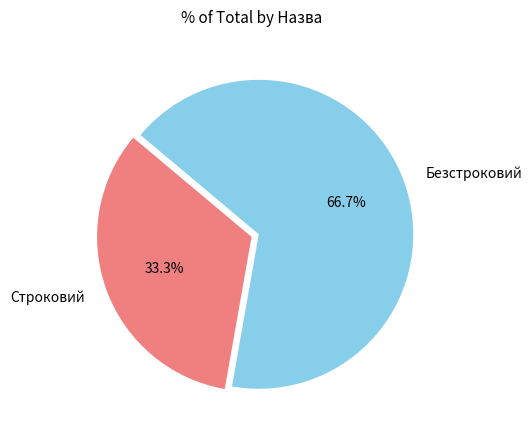

Is there a majority slice in this chart?

Yes